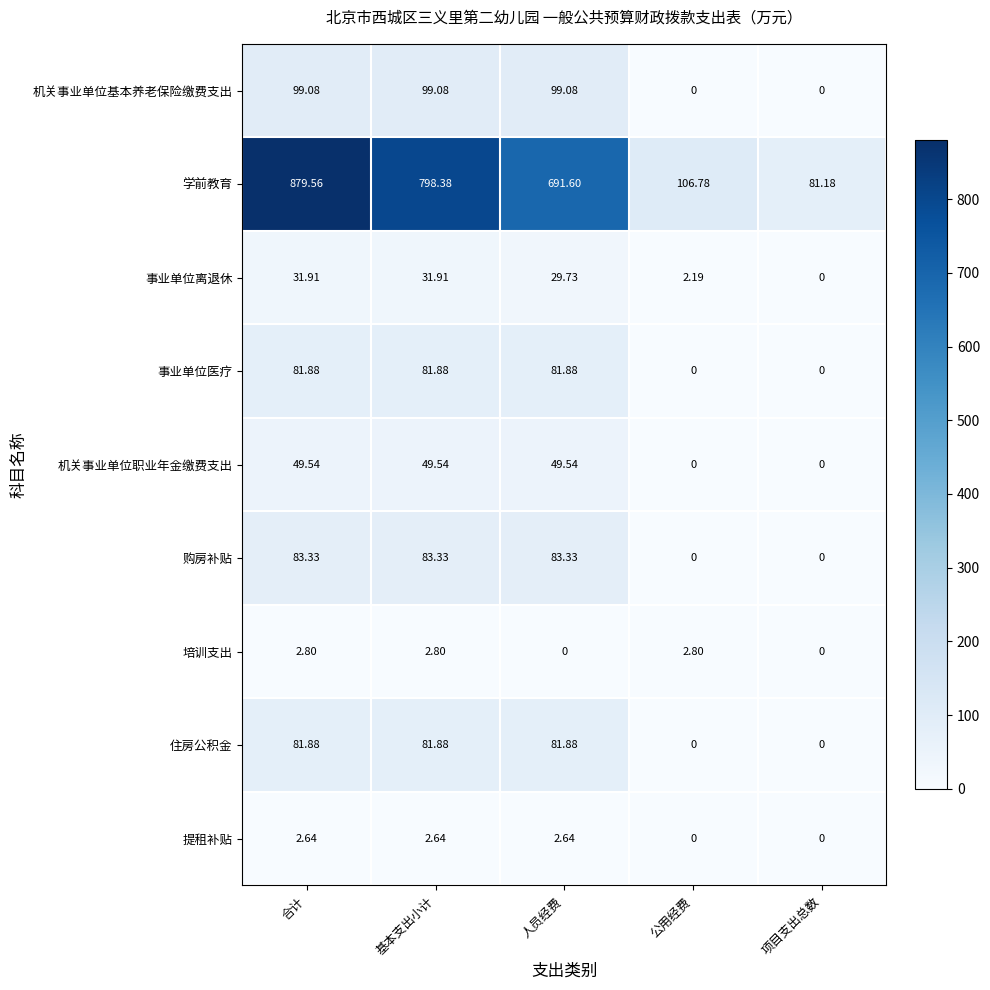

At which label is 事业单位离退休 closest to 15?

公用经费